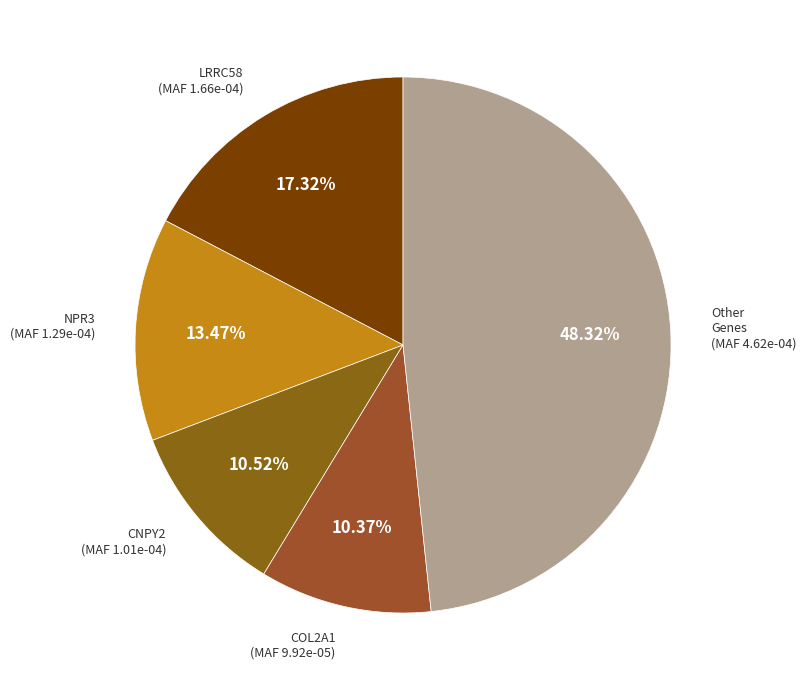

Count the number of slices in the pie.

5